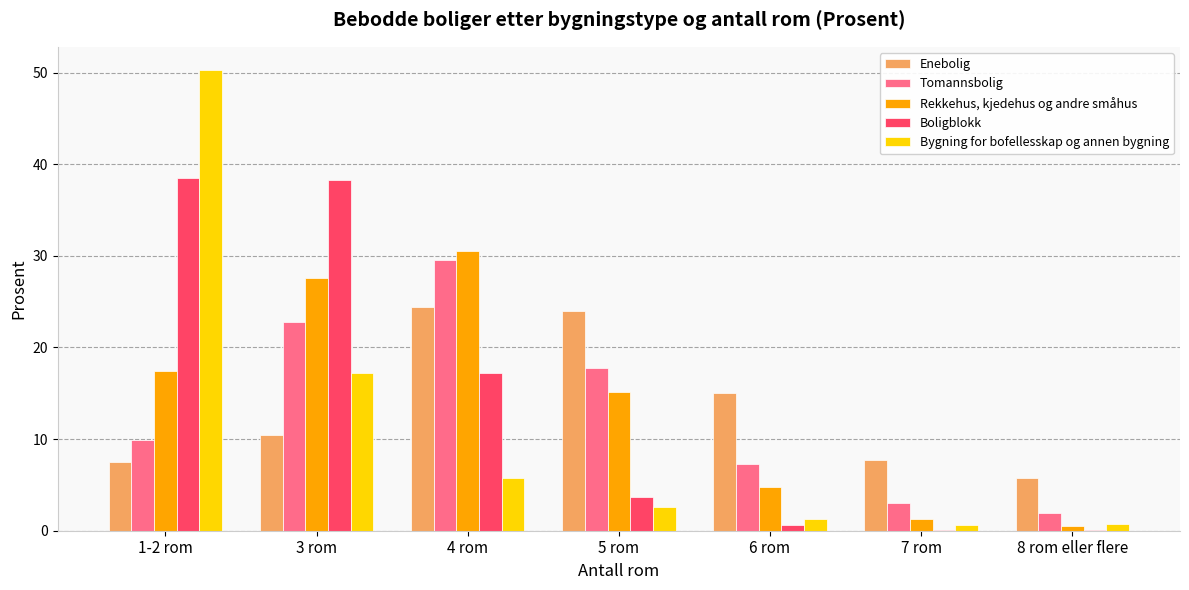

Where is Bygning for bofellesskap og annen bygning nearest to the value 25?

3 rom